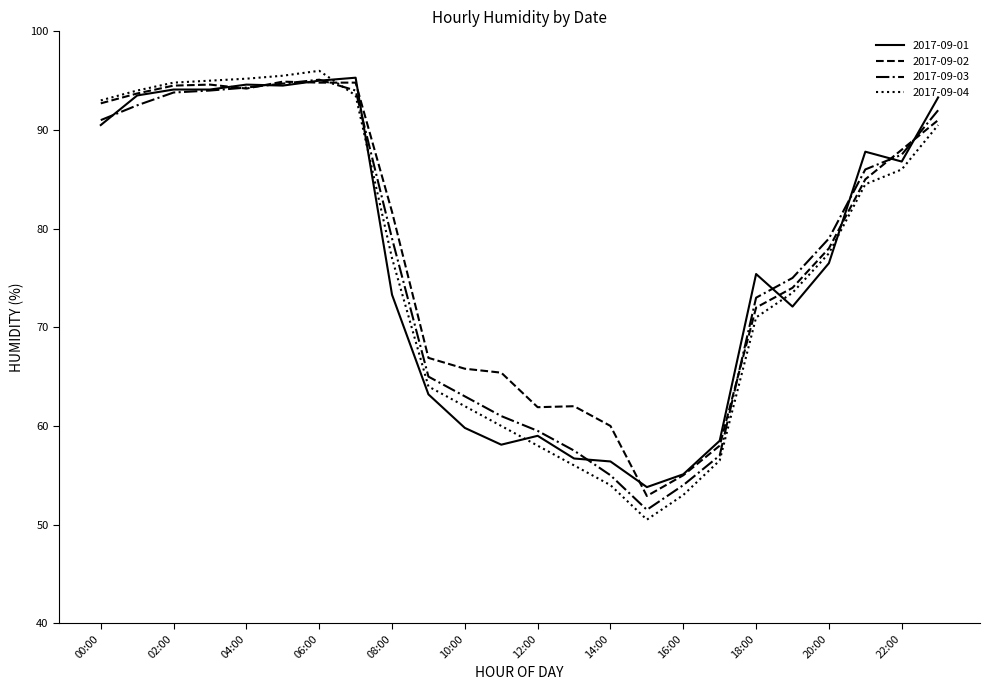

What is the maximum value for 2017-09-04?

96.0